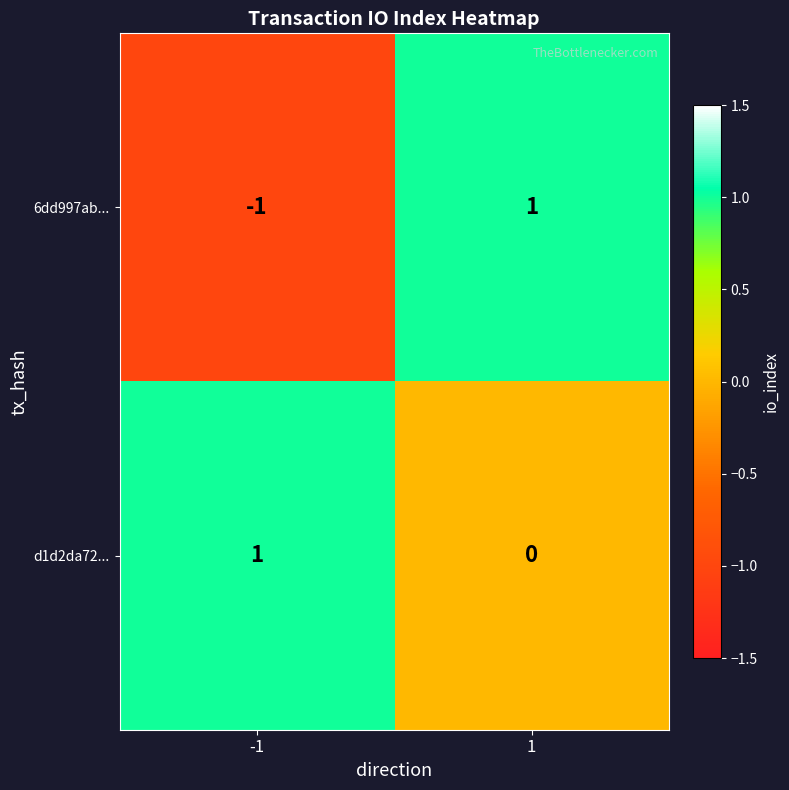

Which series has the widest spread of values?

6dd997ab...